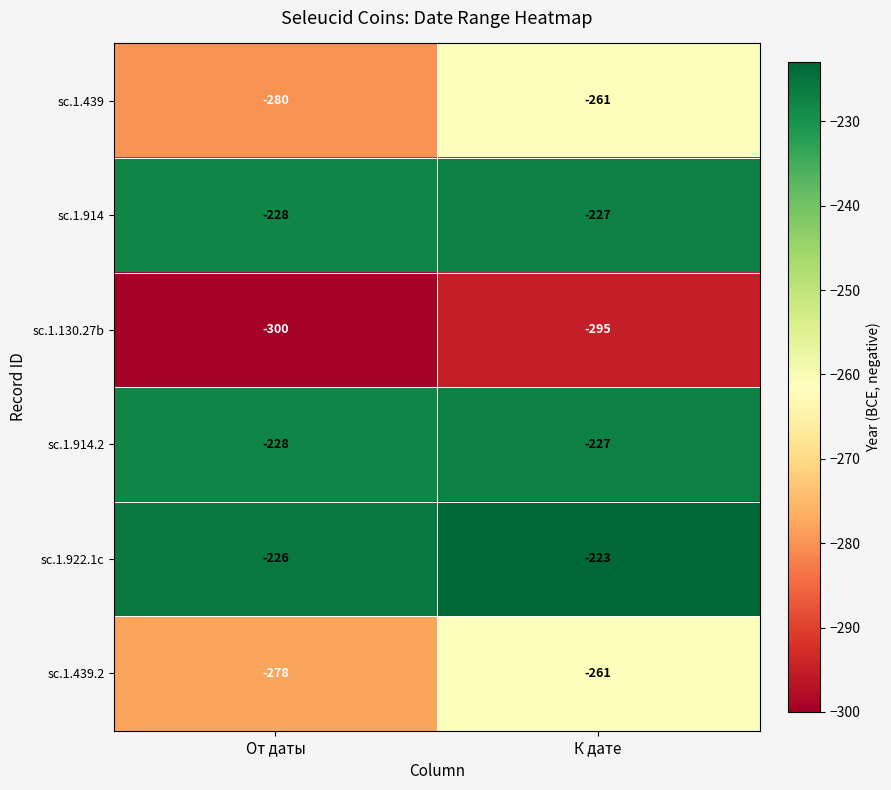

What is the sum of all sc.1.914.2 values?

-455